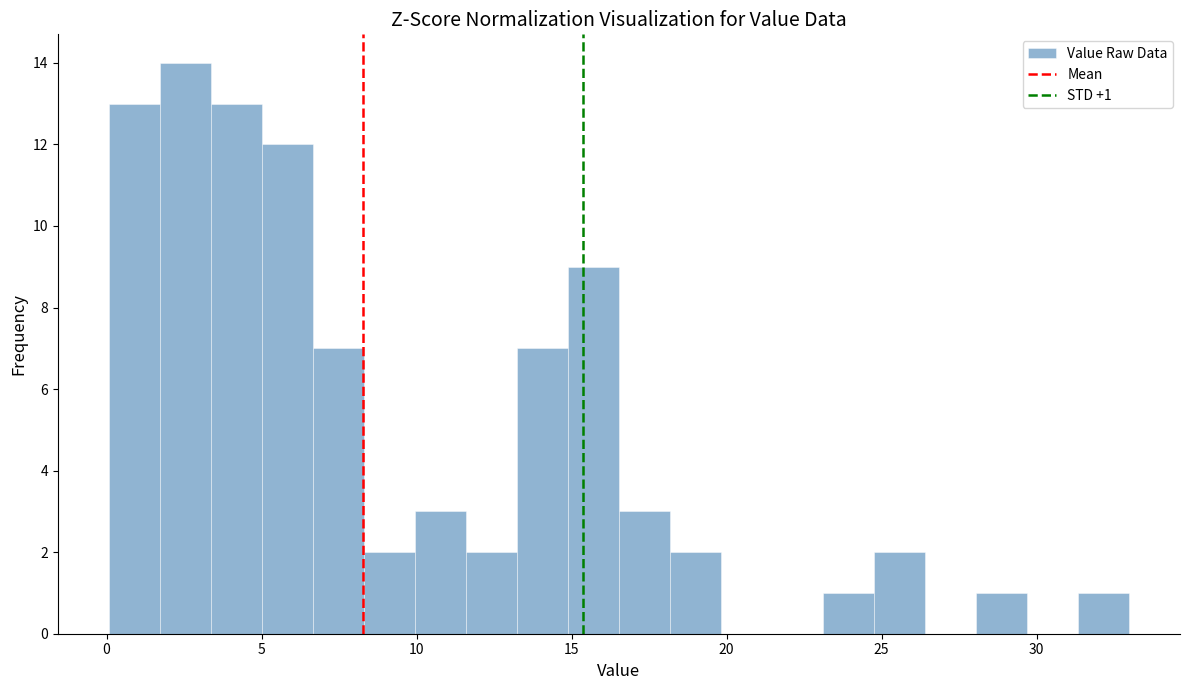

Read against the x-axis, roughly where is the centre of the tallest bar?

2.5